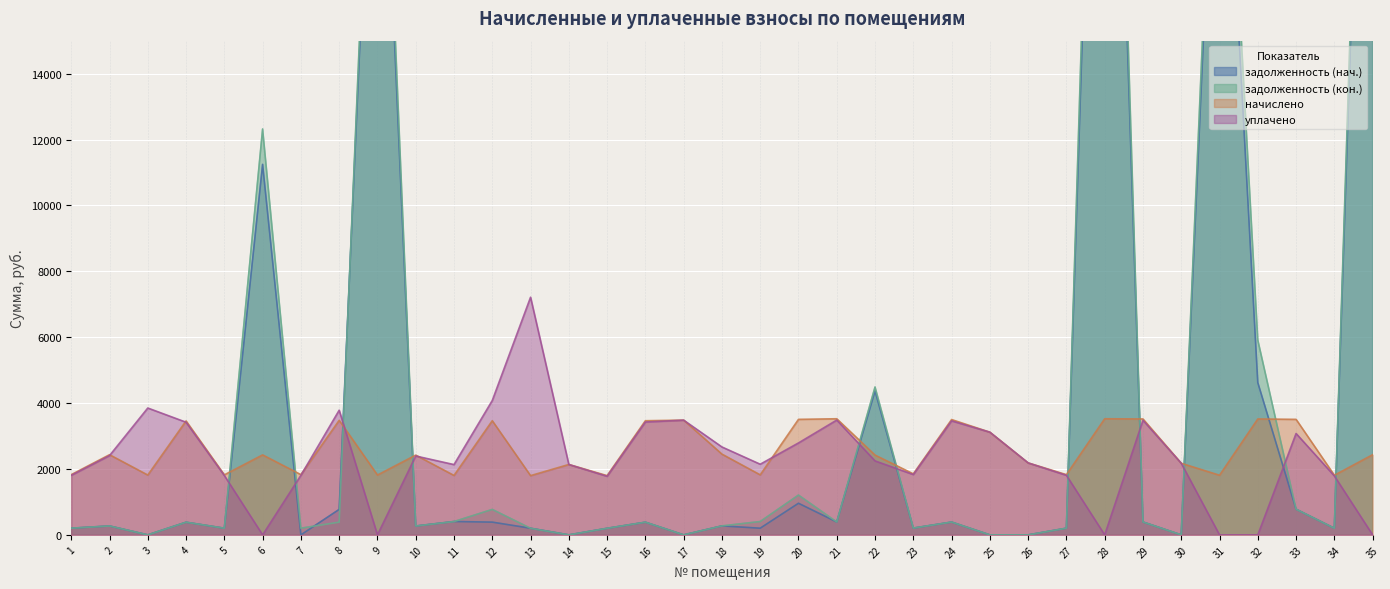

The value of уплачено at 24 is 3460.8. True or false?

True